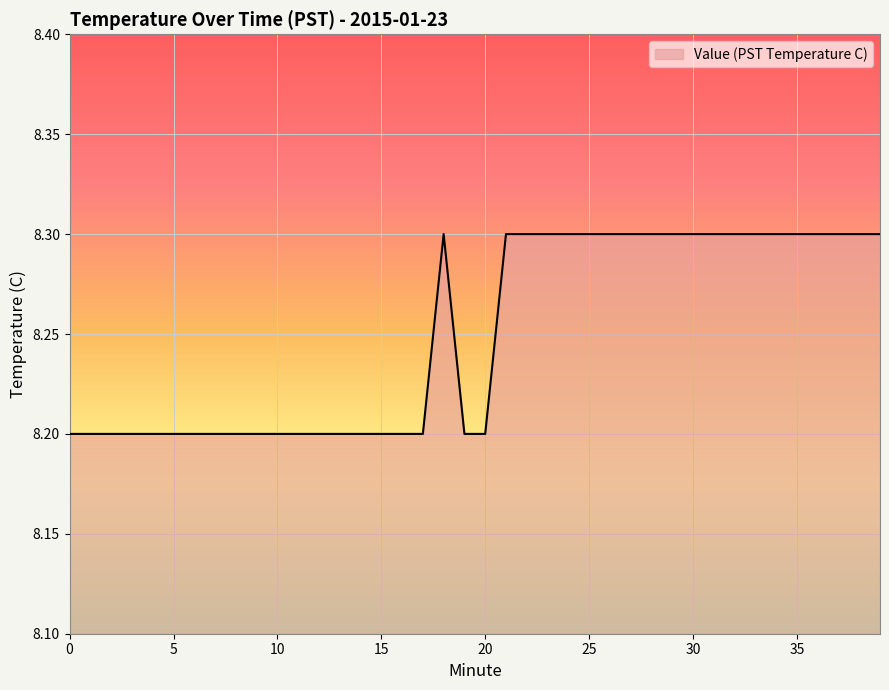

What is the minimum value shown in the chart?

8.2